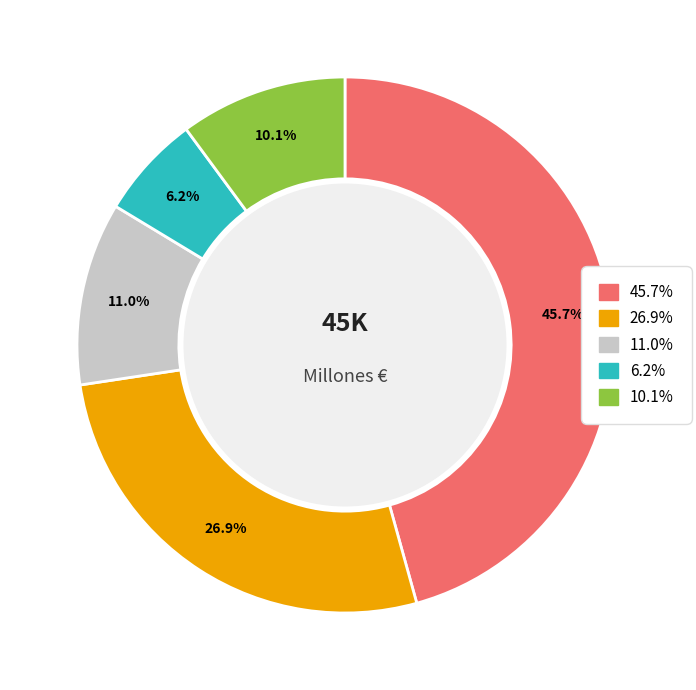

Is there a majority slice in this chart?

No